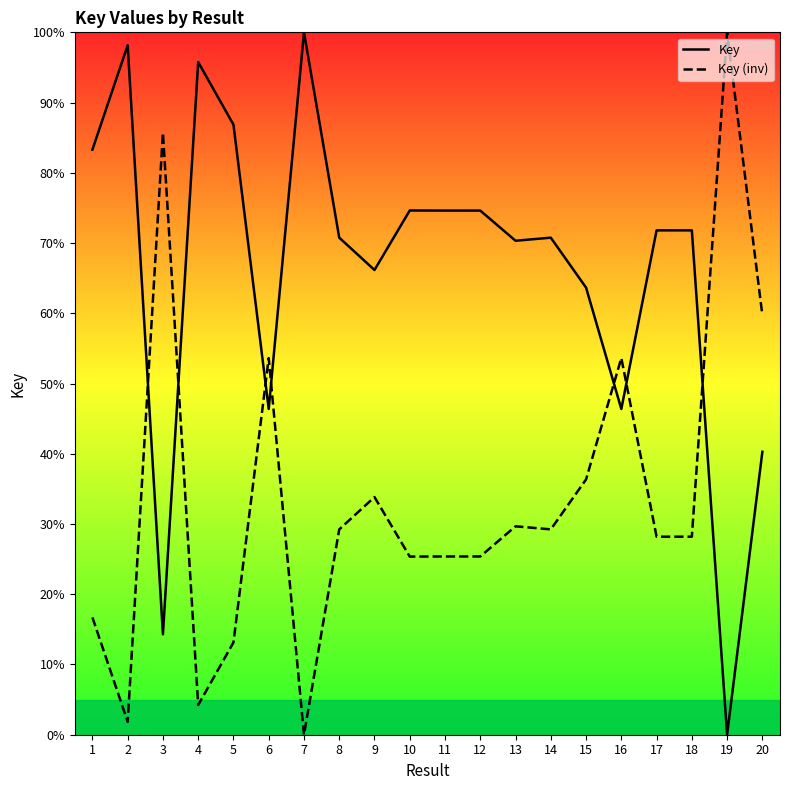

What is the sum of all Key values?

1320.6